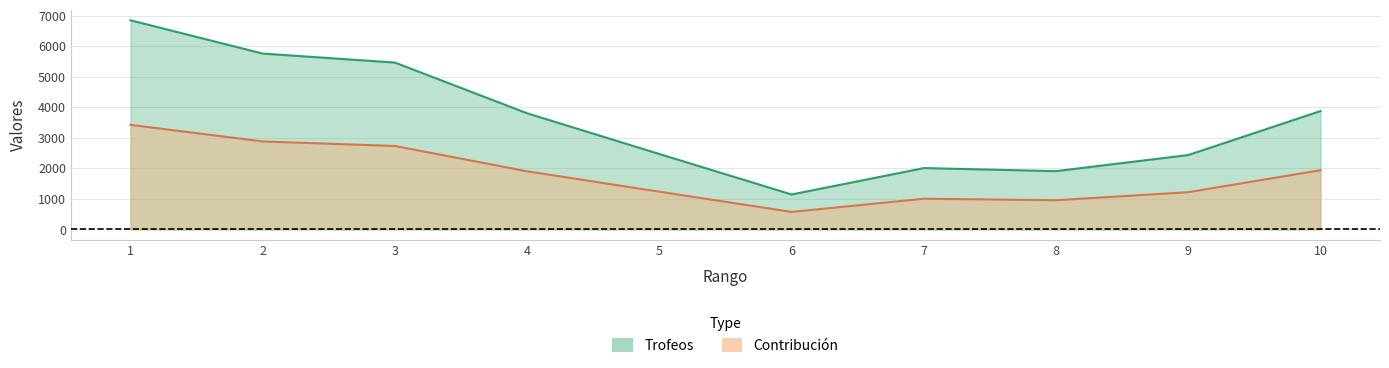

Is the value of Trofeos at 8 greater than the value of Contribución at 10?

No